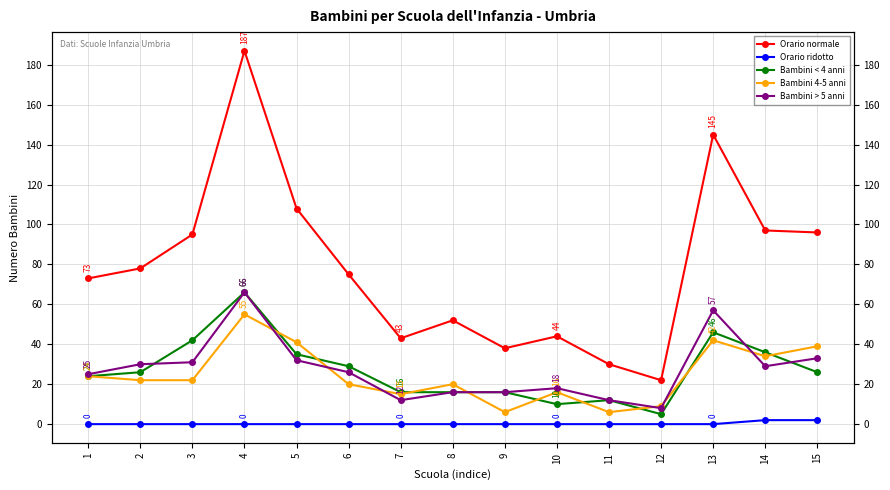

At which category is the sum across all series the highest?

4